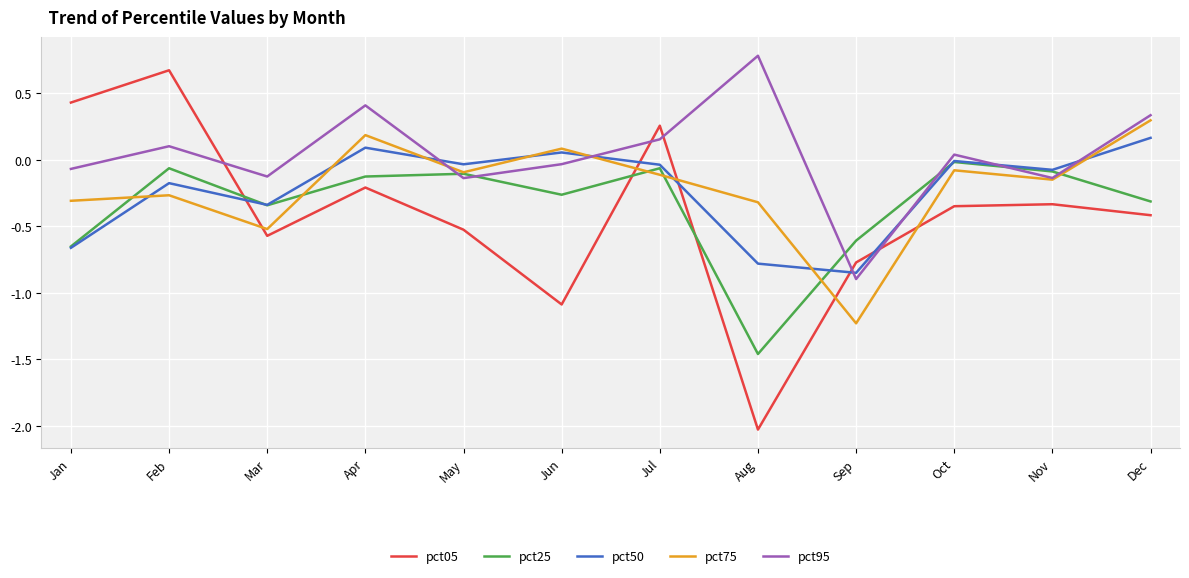

Which series changed the most between May and Nov?

pct05